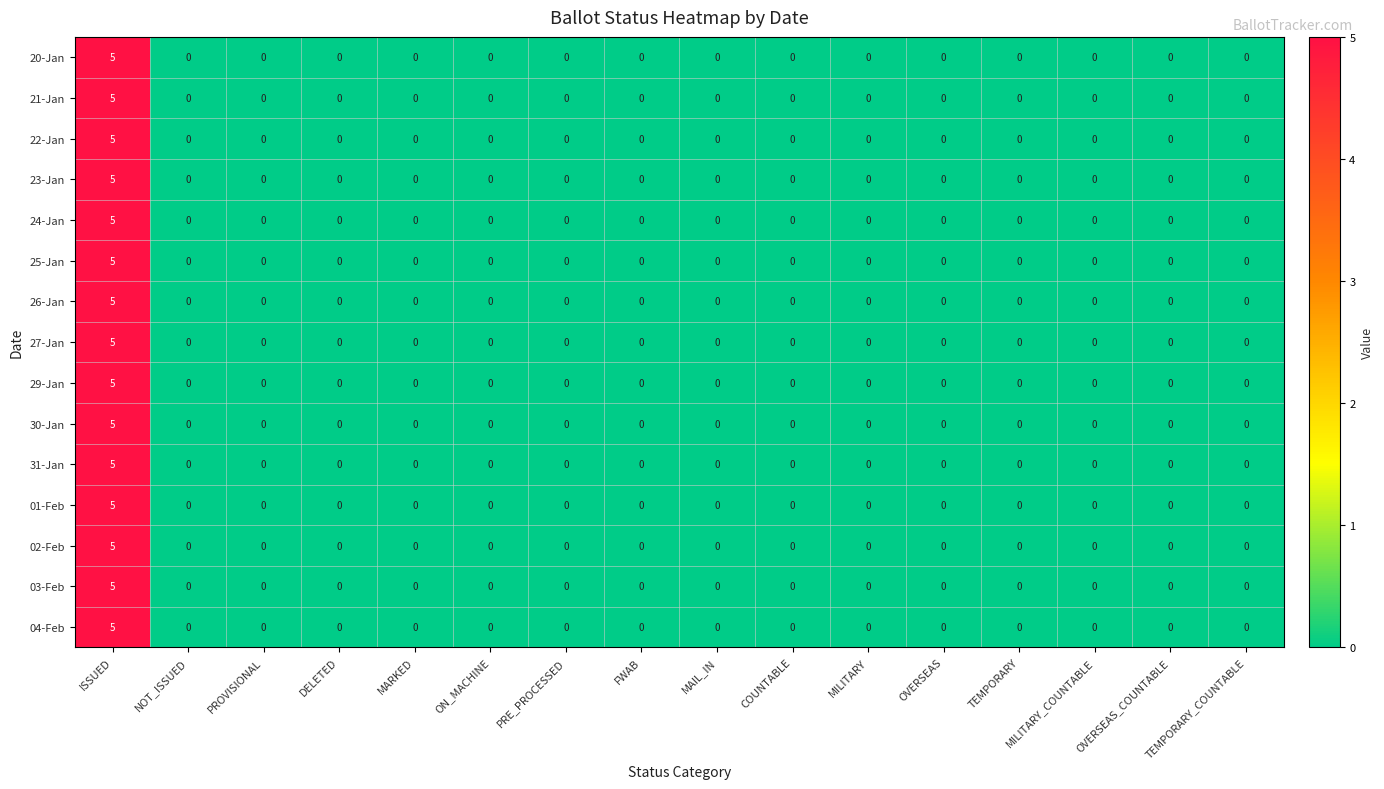

Count the 01-Feb values in the range 0 to 1.

15